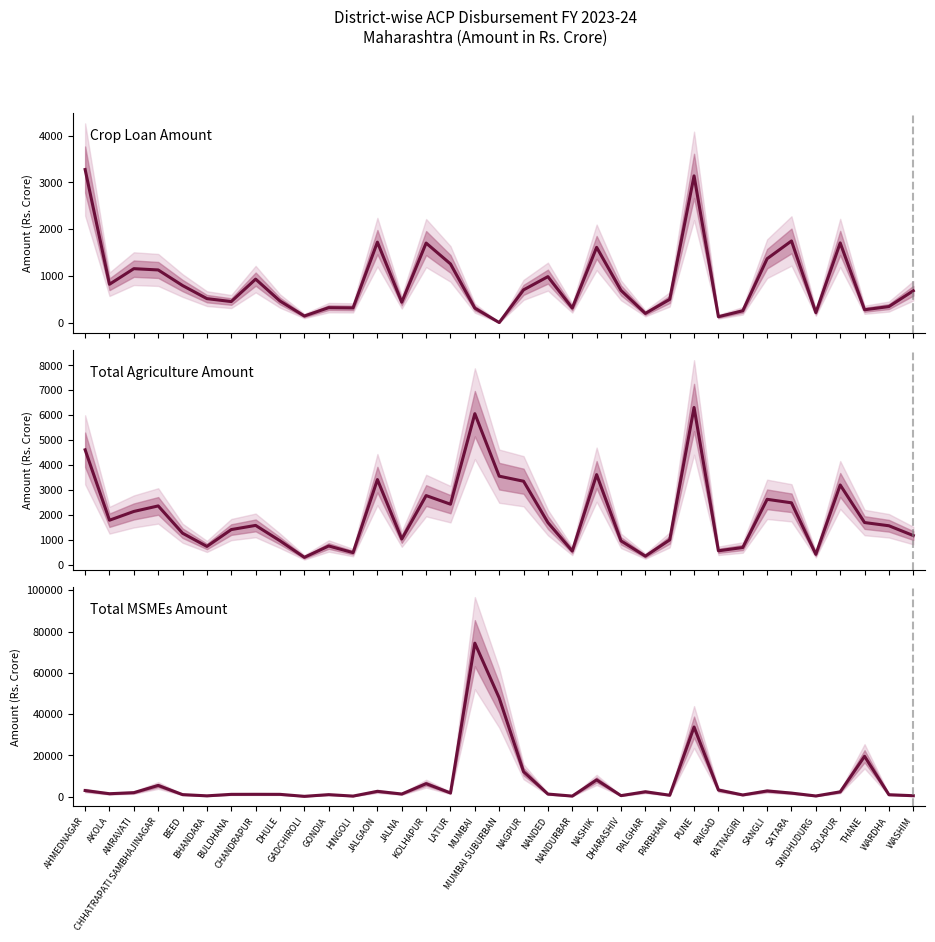

Where does the Crop Loan Amount series first go above 692?

AHMEDNAGAR